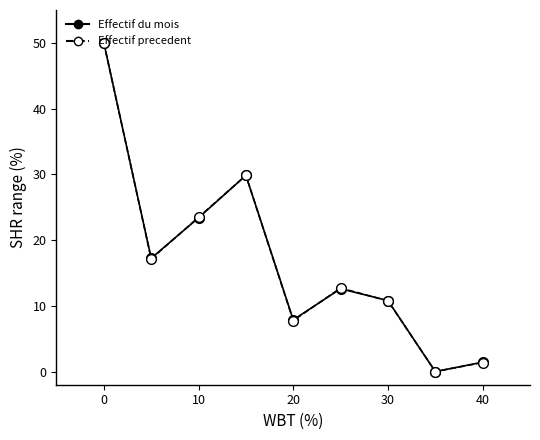

At how many categories does at least one series exceed 2?

7